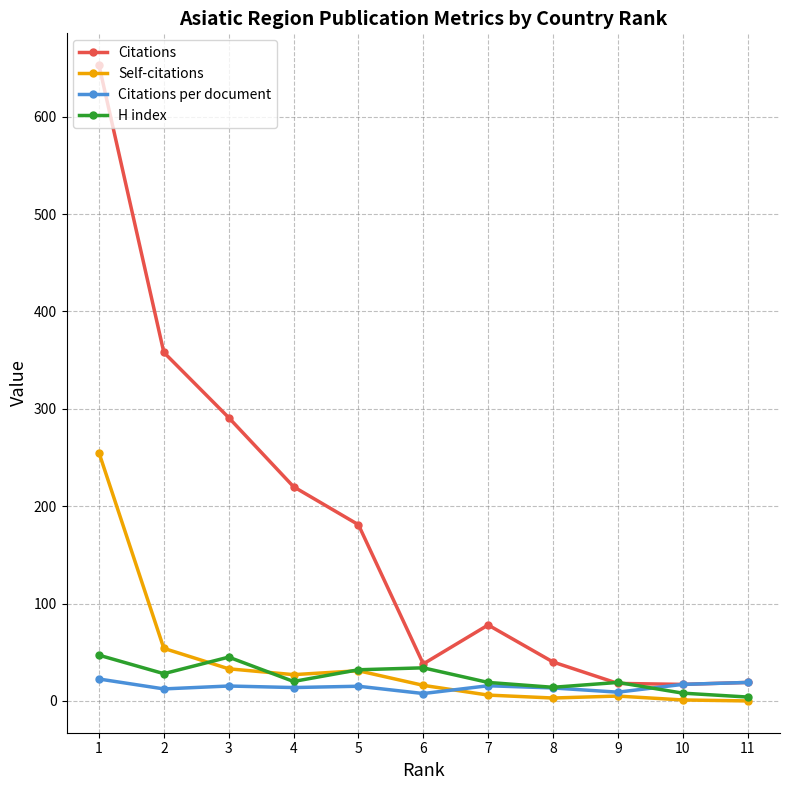

At 5, list the series in order from largest to smallest.

Citations, H index, Self-citations, Citations per document